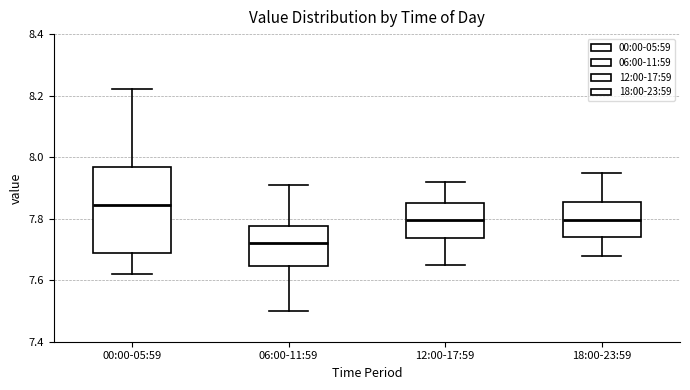

Which box's median line is the highest?

00:00-05:59